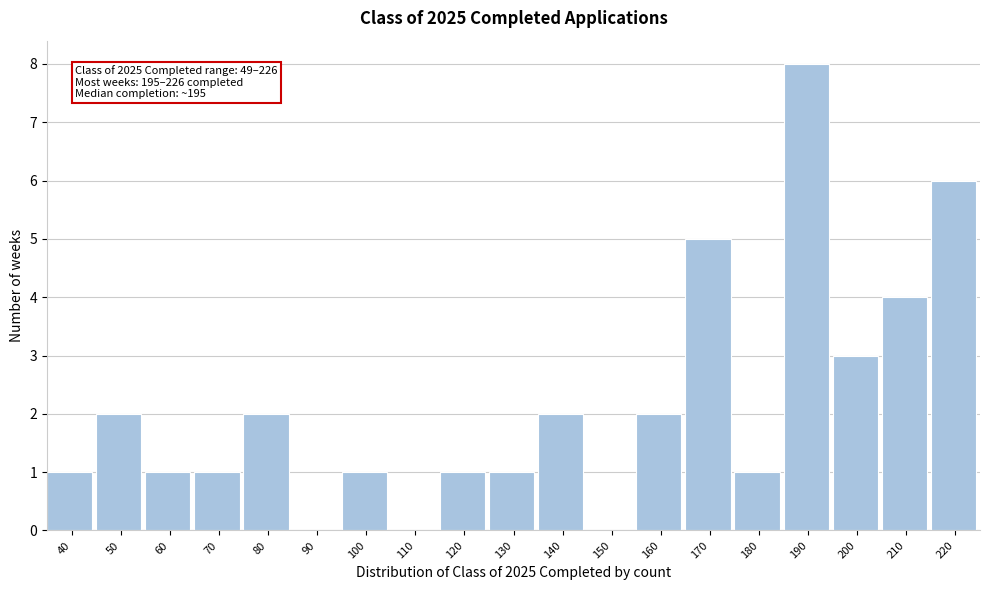

Reading left to right, extract all data points from this chart.

40=1	50=2	60=1	70=1	80=2	90=0	100=1	110=0	120=1	130=1	140=2	150=0	160=2	170=5	180=1	190=8	200=3	210=4	220=6